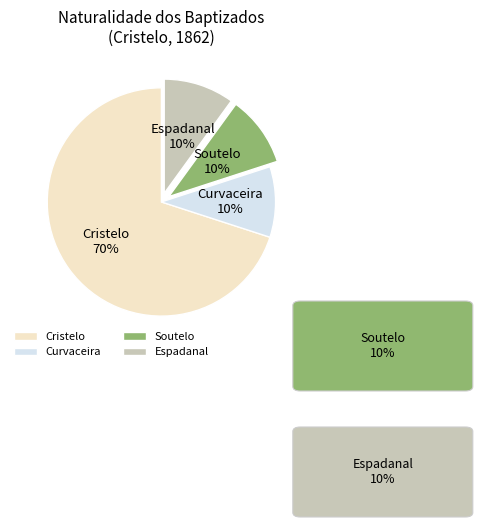

Which slice is the largest?

Cristelo